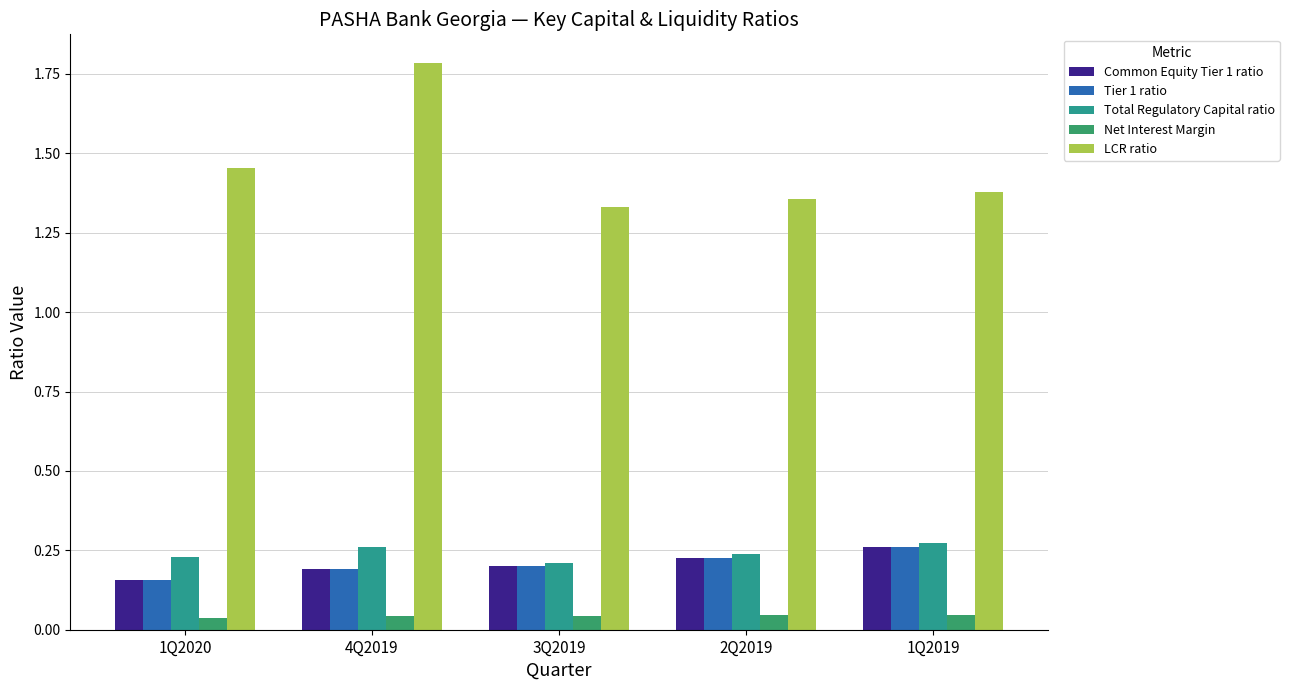

True or false: Common Equity Tier 1 ratio has a value of 0.3 at 4Q2019.

False